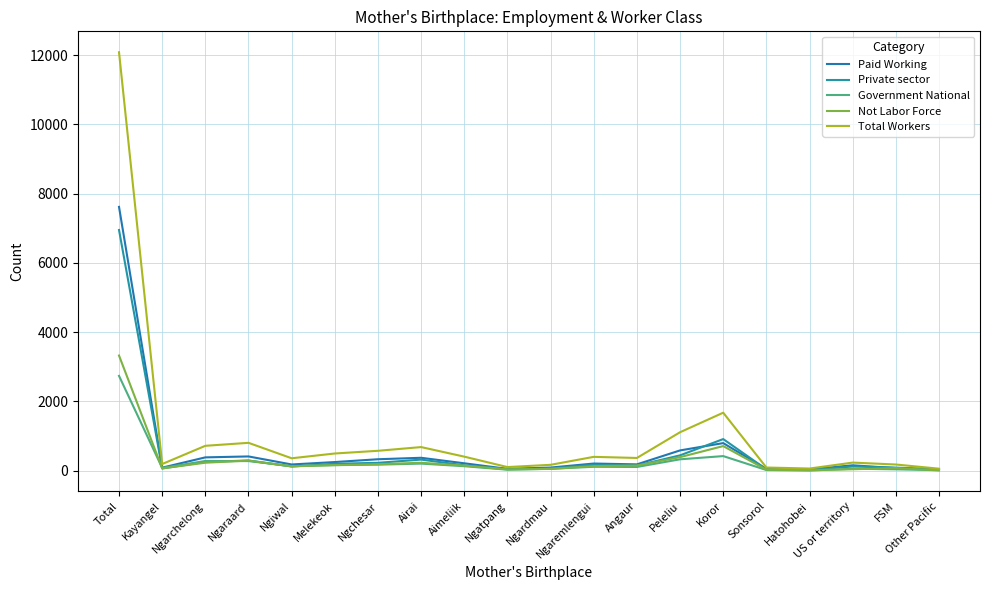

True or false: Paid Working and Government National cross at least once.

False